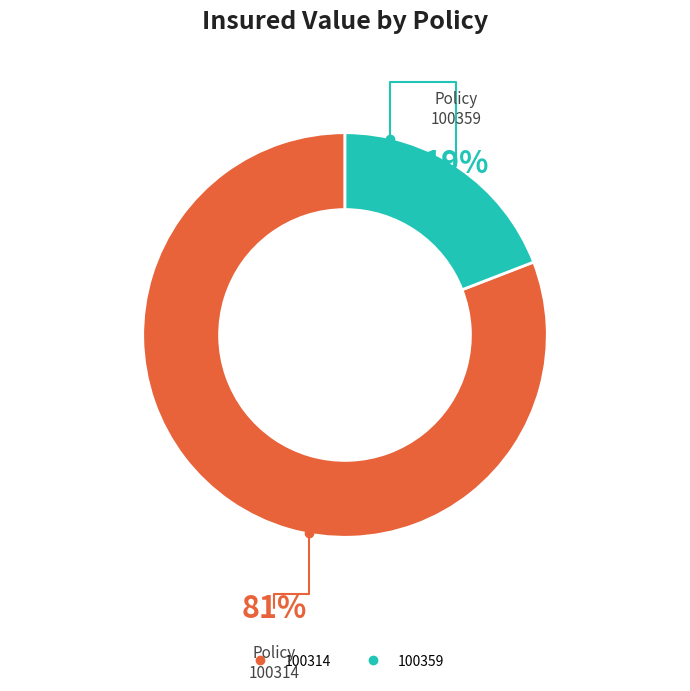

To the nearest percent, what is the difference between the largest and smallest slice percentages?

62%